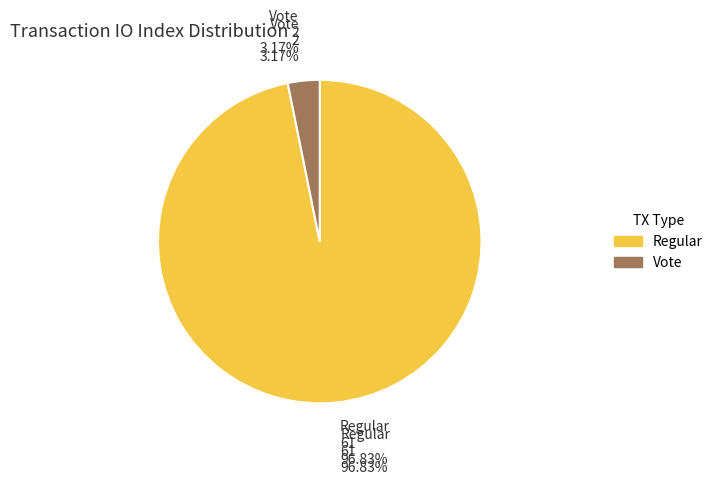

To the nearest percent, what is the average slice percentage?

50%